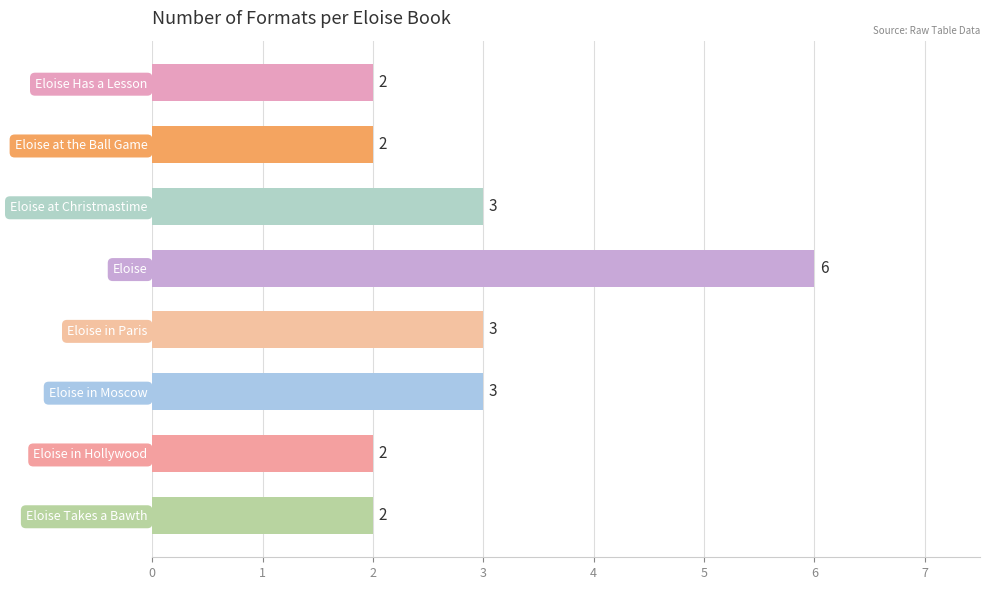

How many bars are there in total?

8